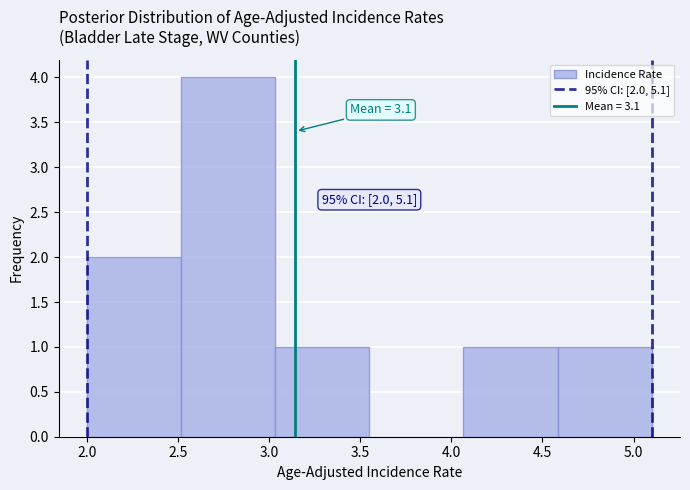

Over which range of the x-axis is the bar tallest?

2.50 to 3.05